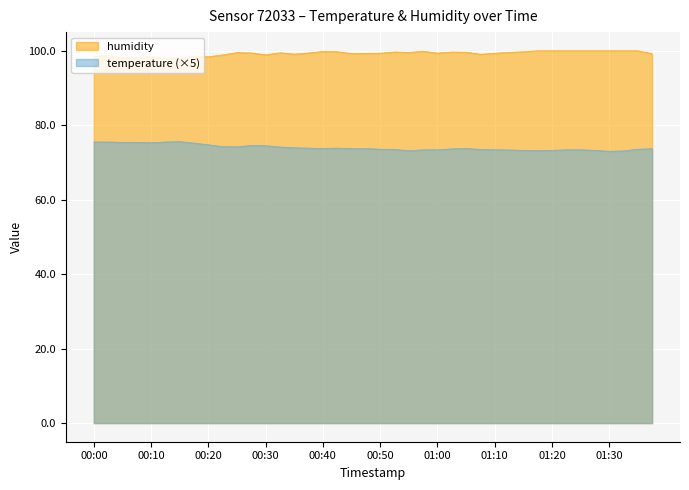

What is the difference between the maximum and minimum values in the temperature series?

2.6